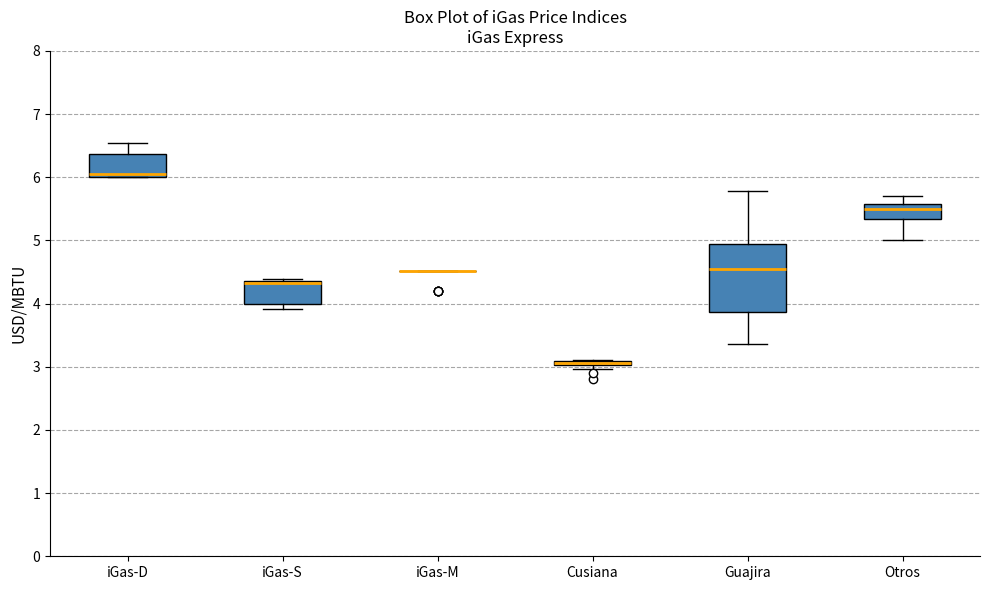

Where is the upper edge of the box for Guajira on the y-axis? The values are not printed on the chart, so give them approximately, as read against the axis.

4.9